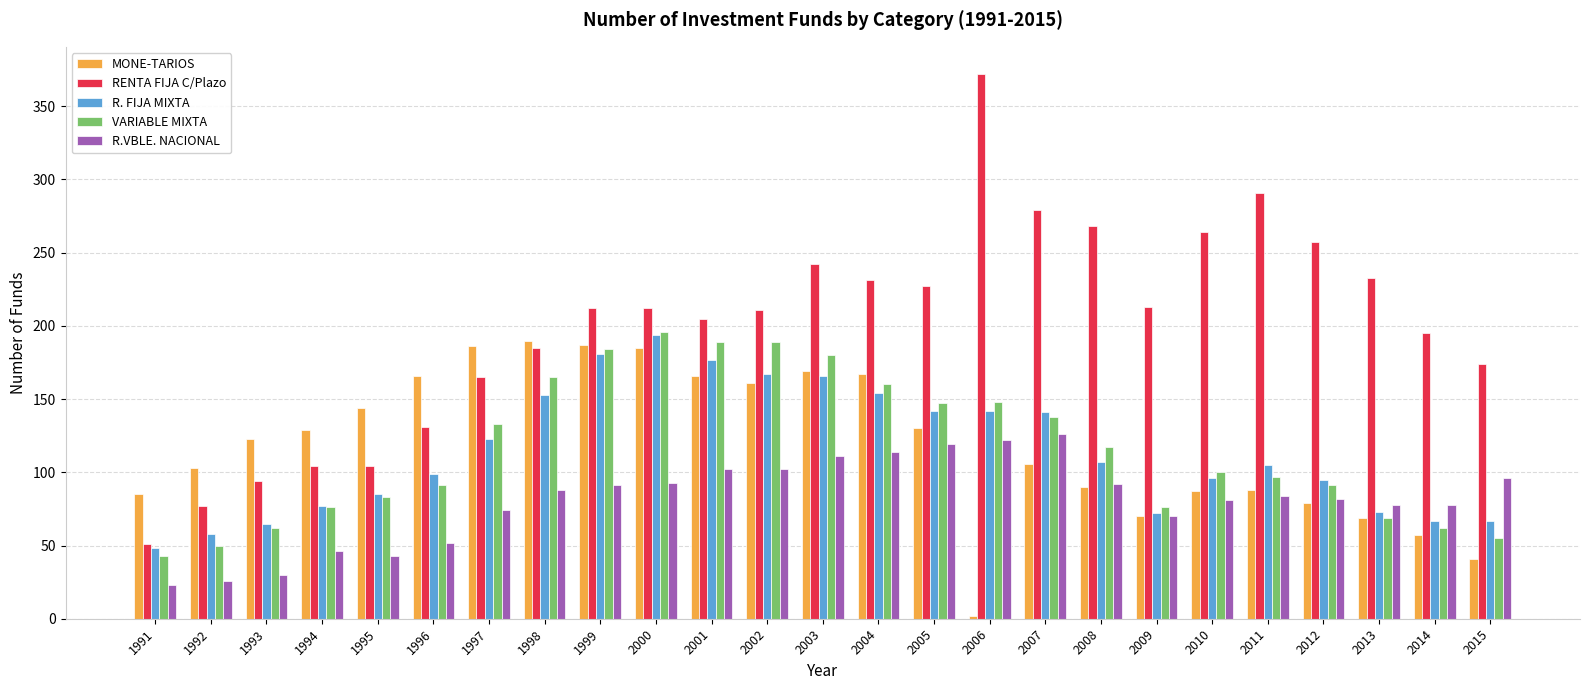

Is the value of RENTA FIJA C/Plazo at 2007 greater than the value of MONE-TARIOS at 1998?

Yes